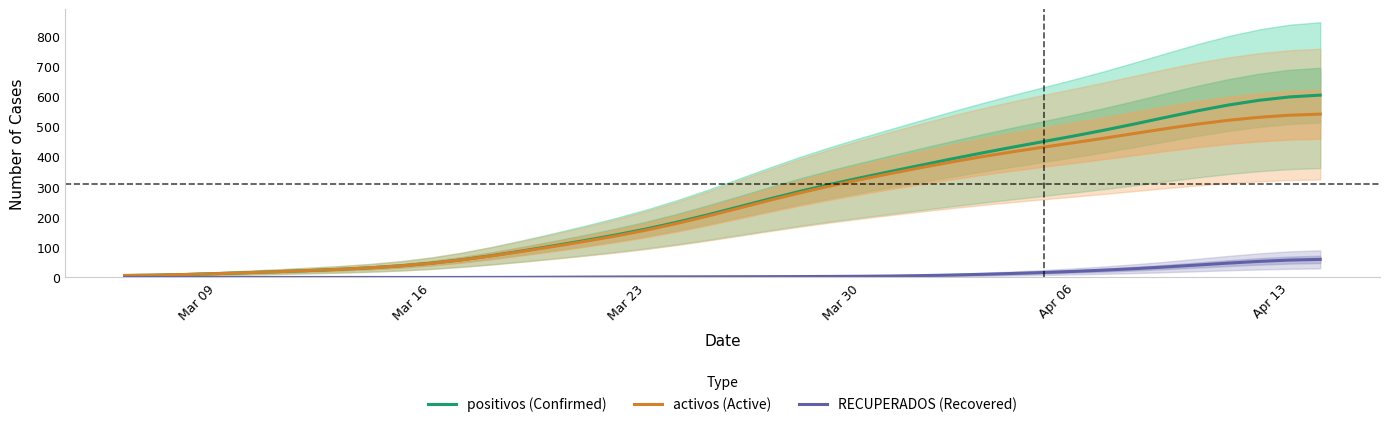

Rank the series by their maximum value, from highest to lowest.

positivos (Confirmed), activos (Active), RECUPERADOS (Recovered)